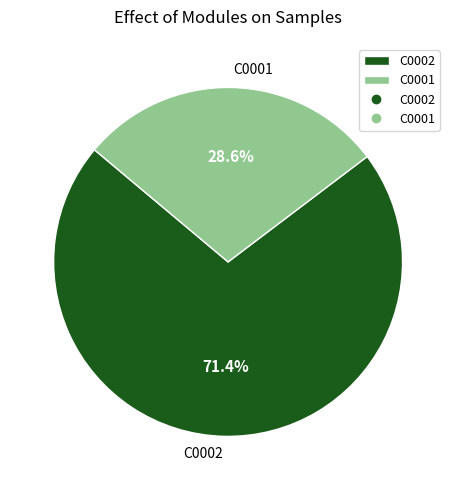

How many slices are in this pie chart?

2